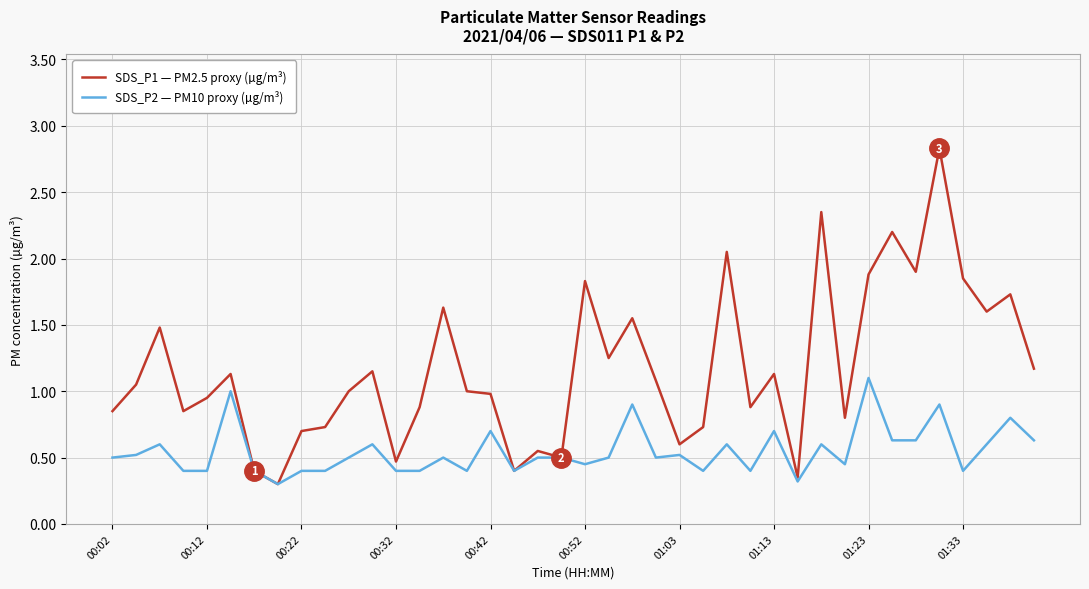

Which series has the widest spread of values?

SDS_P1 — PM2.5 proxy (µg/m³)